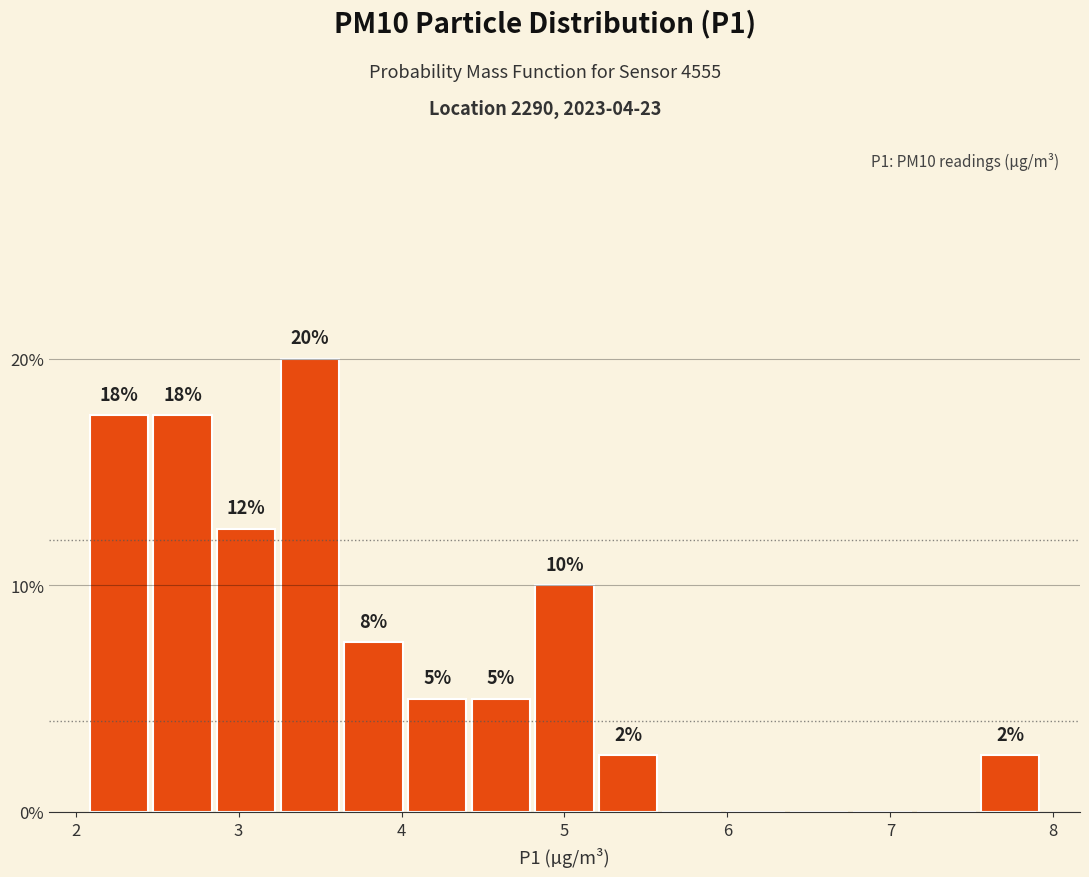

Around what value on the x-axis is the tallest bar? Give the approximate position of its centre, as read against the axis.

3.4